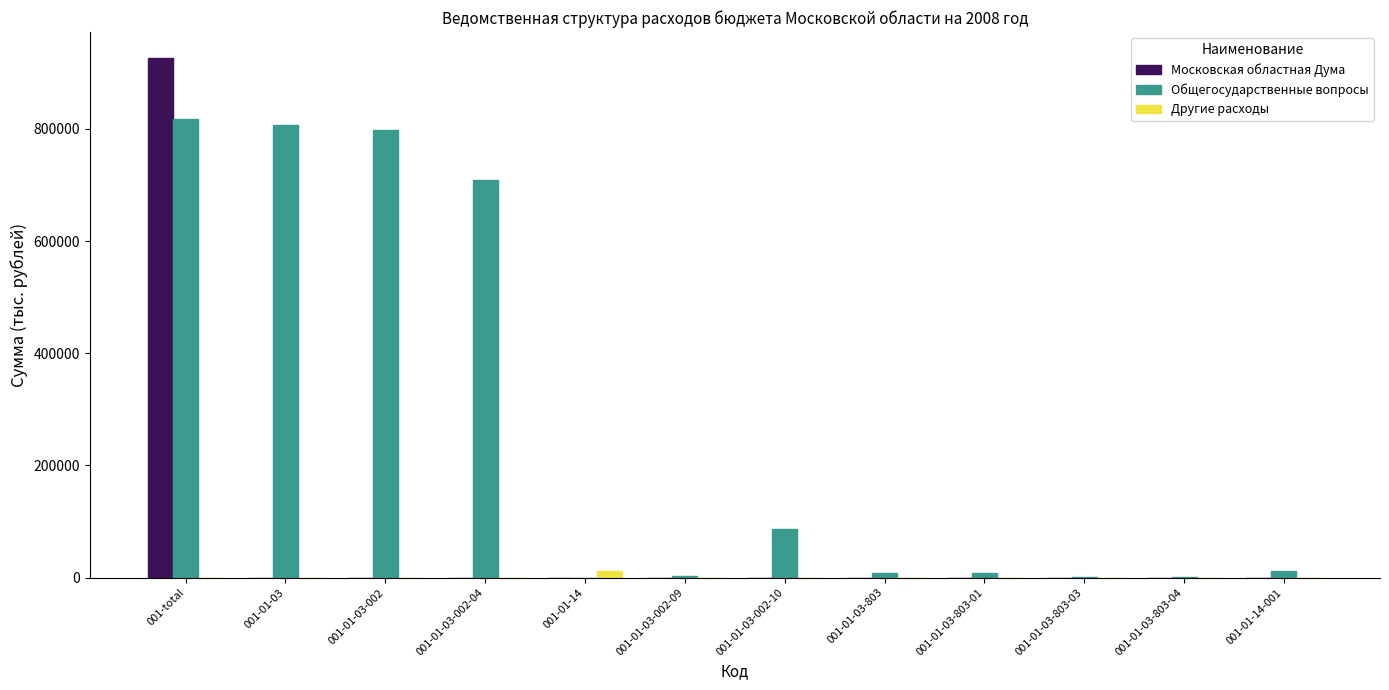

How many series are shown in this chart?

3